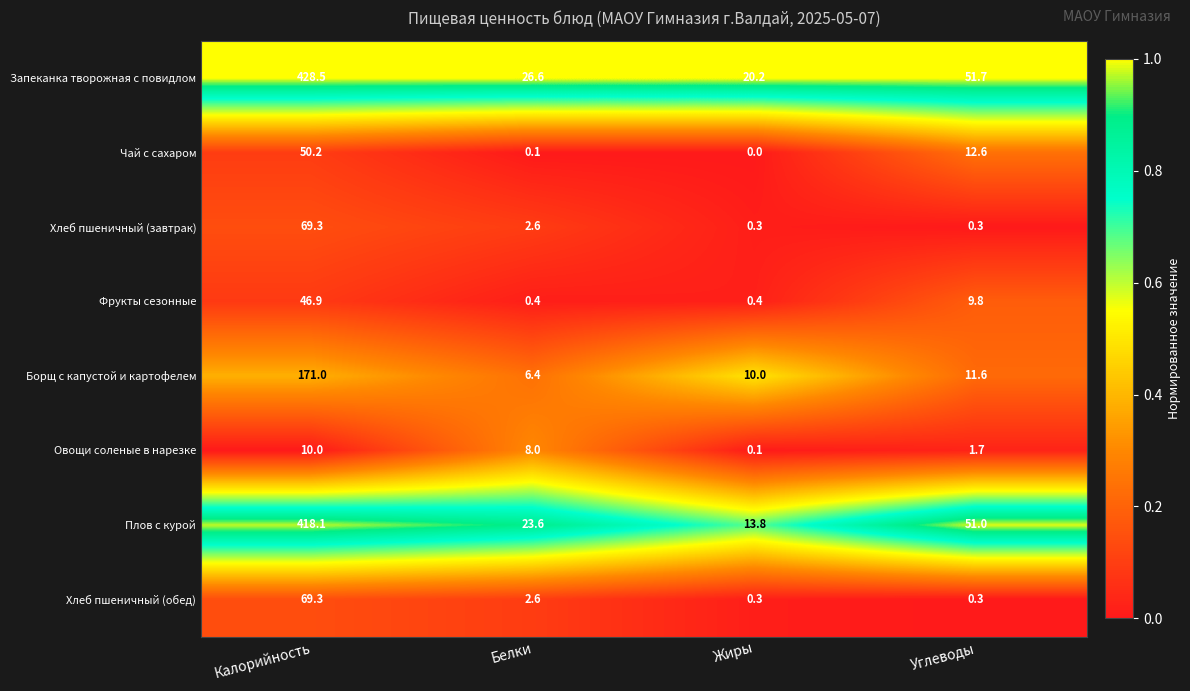

The value of Борщ с капустой и картофелем at Белки is 2.3. True or false?

False